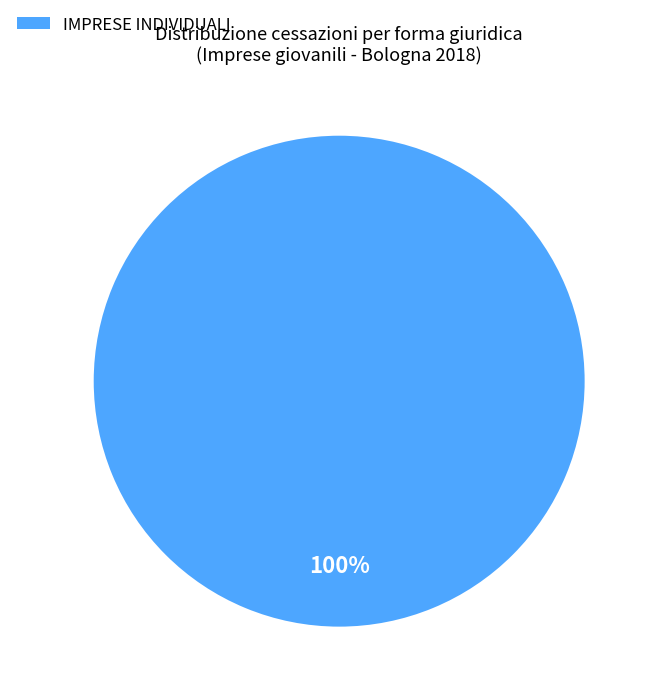

Does any single category account for the majority?

Yes